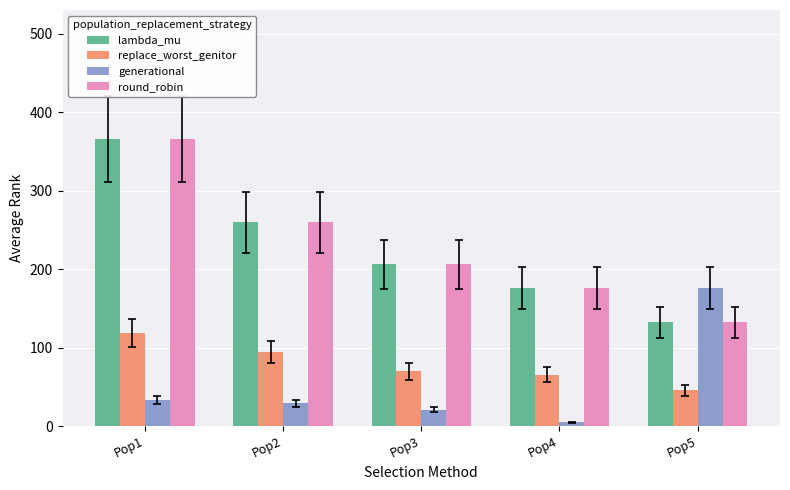

What is the value of the lambda_mu bar at the 5th from the left?

132.6